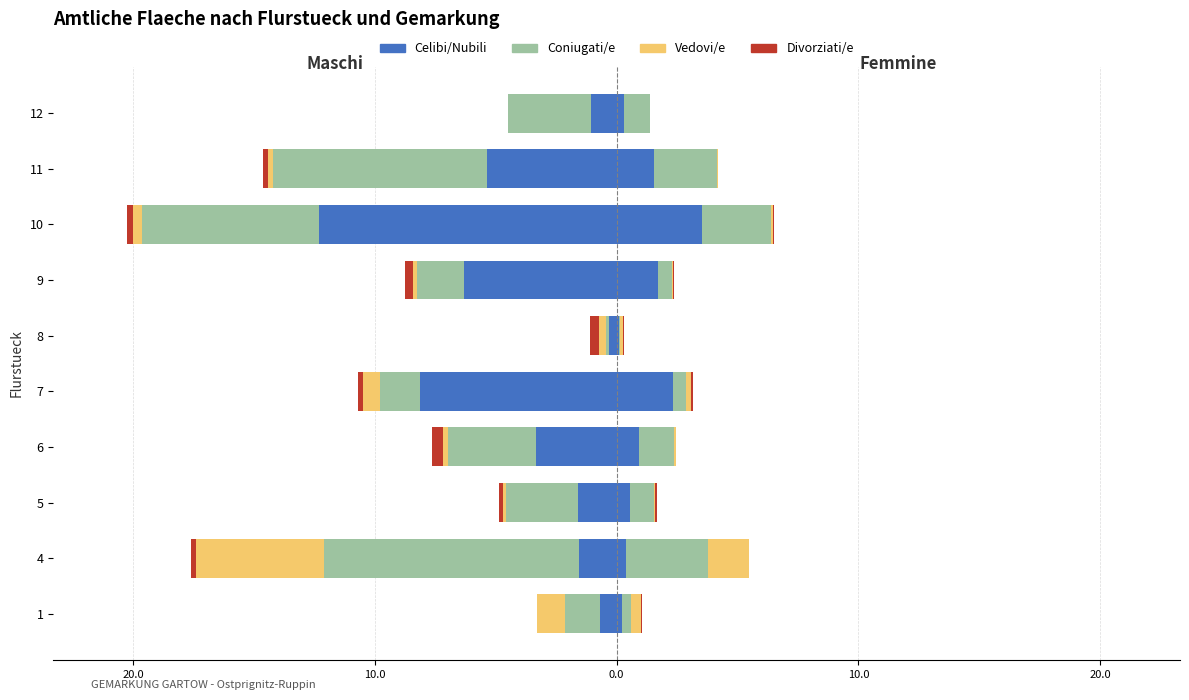

How many categories are shown in the chart?

10